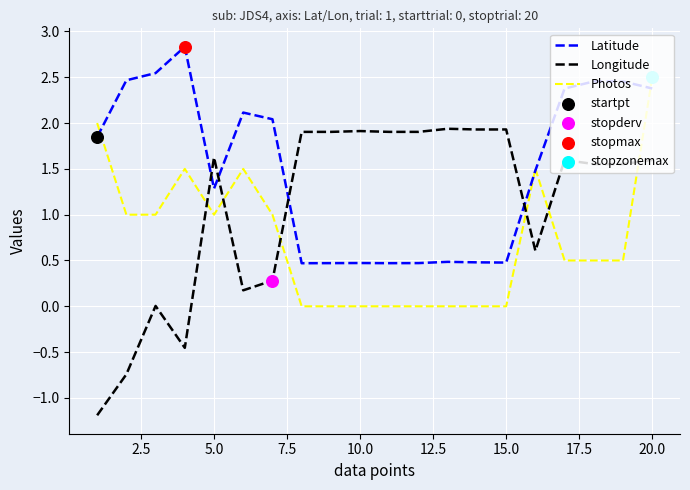

Which series has the largest total across all categories?

Latitude